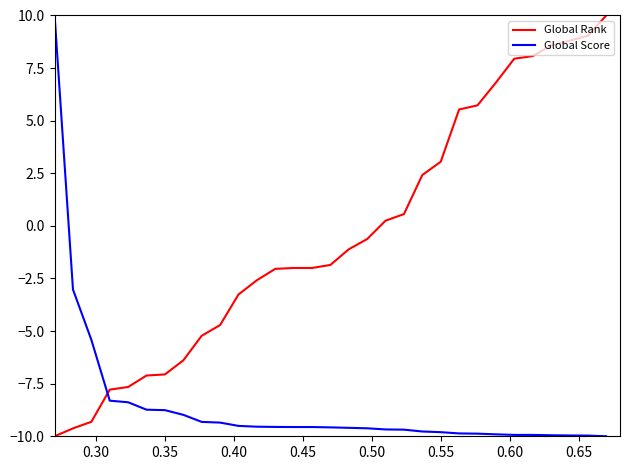

List the series in order of their overall mean, highest first.

Global Rank, Global Score